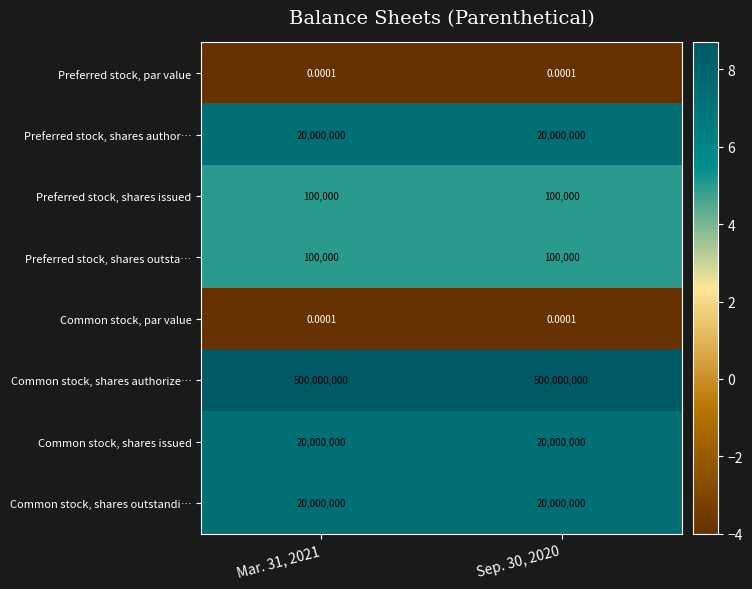

Is the value of Common stock, shares authorize… at Mar. 31, 2021 greater than the value of Preferred stock, shares outsta… at Mar. 31, 2021?

Yes